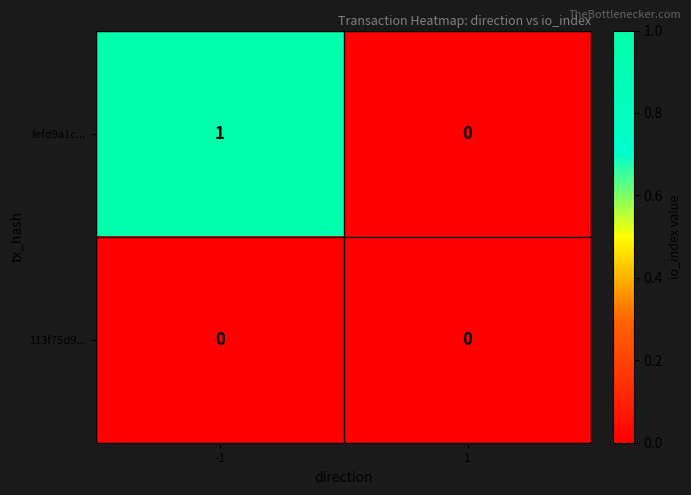

Which series has the widest spread of values?

fefd9a1c...